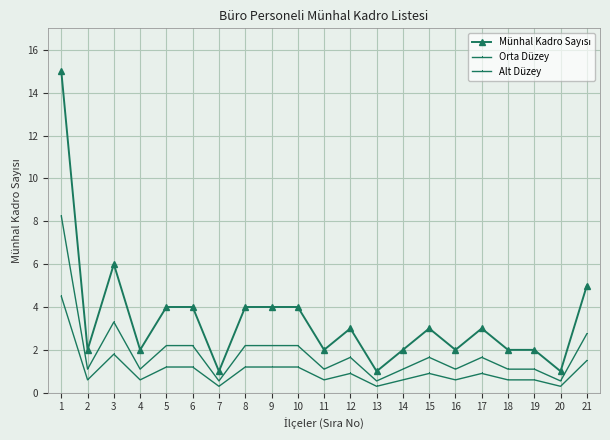

In Alt Düzey, how many points are lower than both neighbors (excluding endpoints)?

7